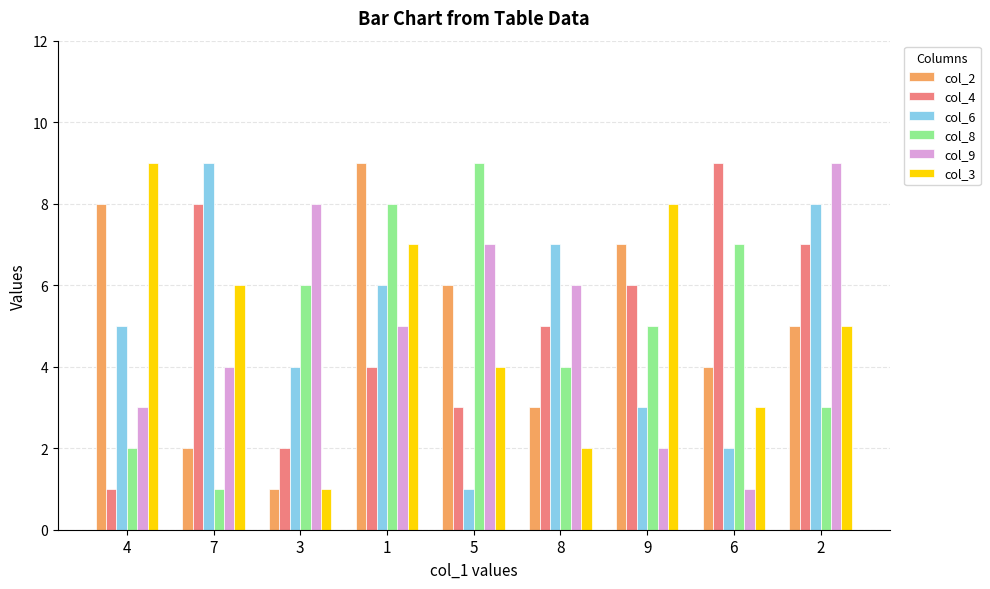

What is the label of the 5th bar from the left?

5